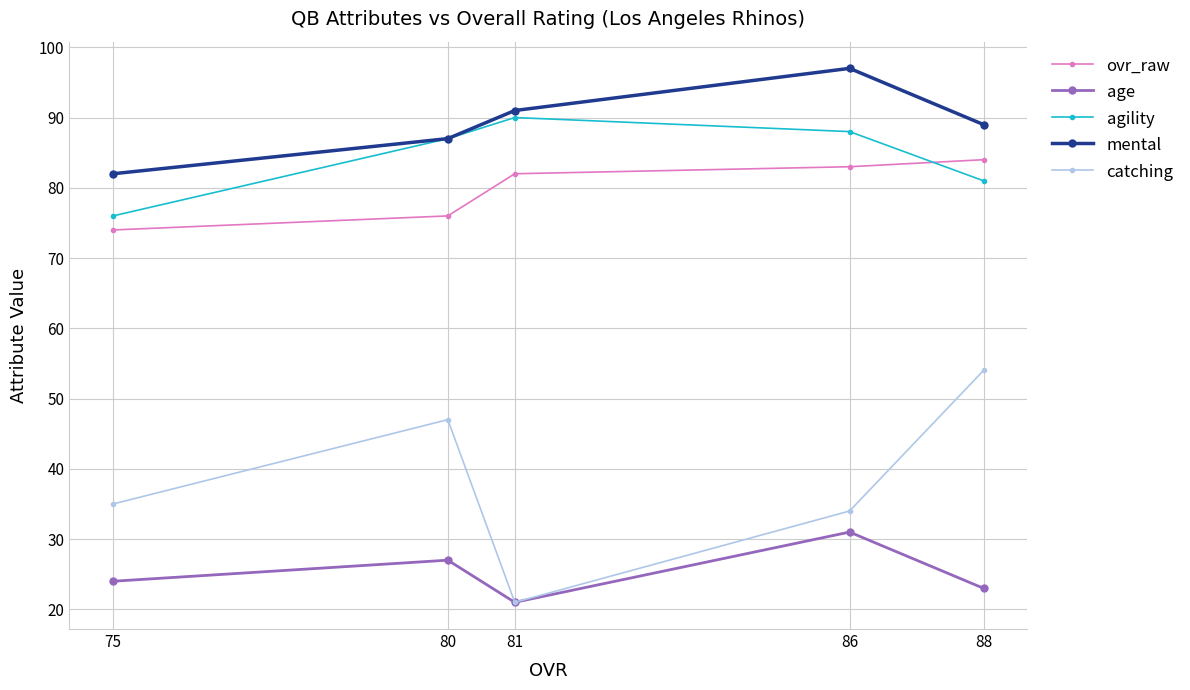

The value of age at 80 is 27. True or false?

True